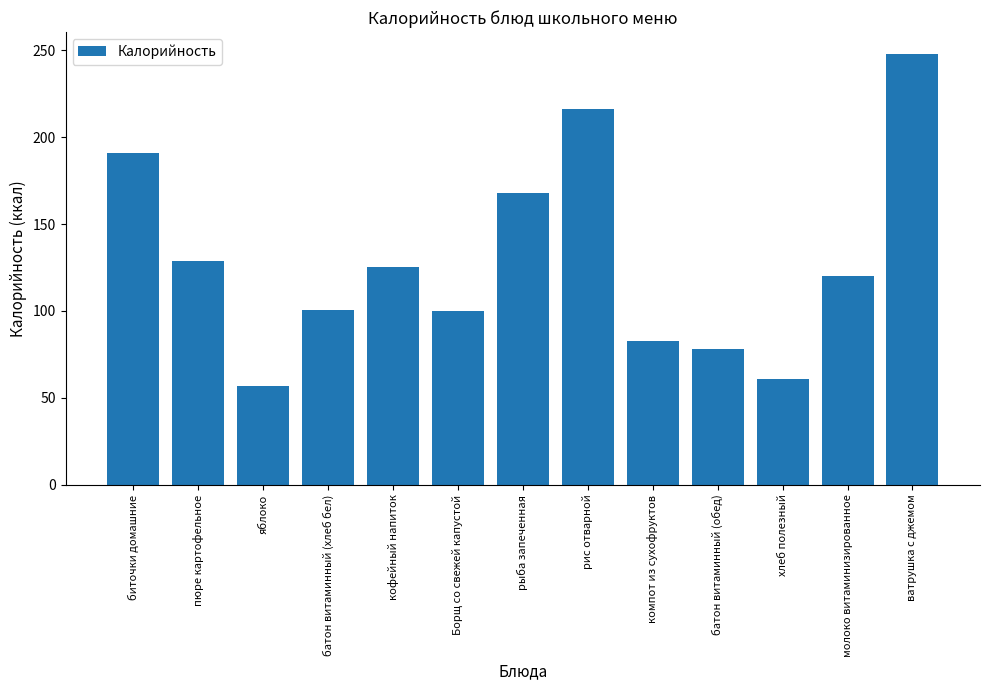

What is the label of the 12th bar from the left?

молоко витаминизированное